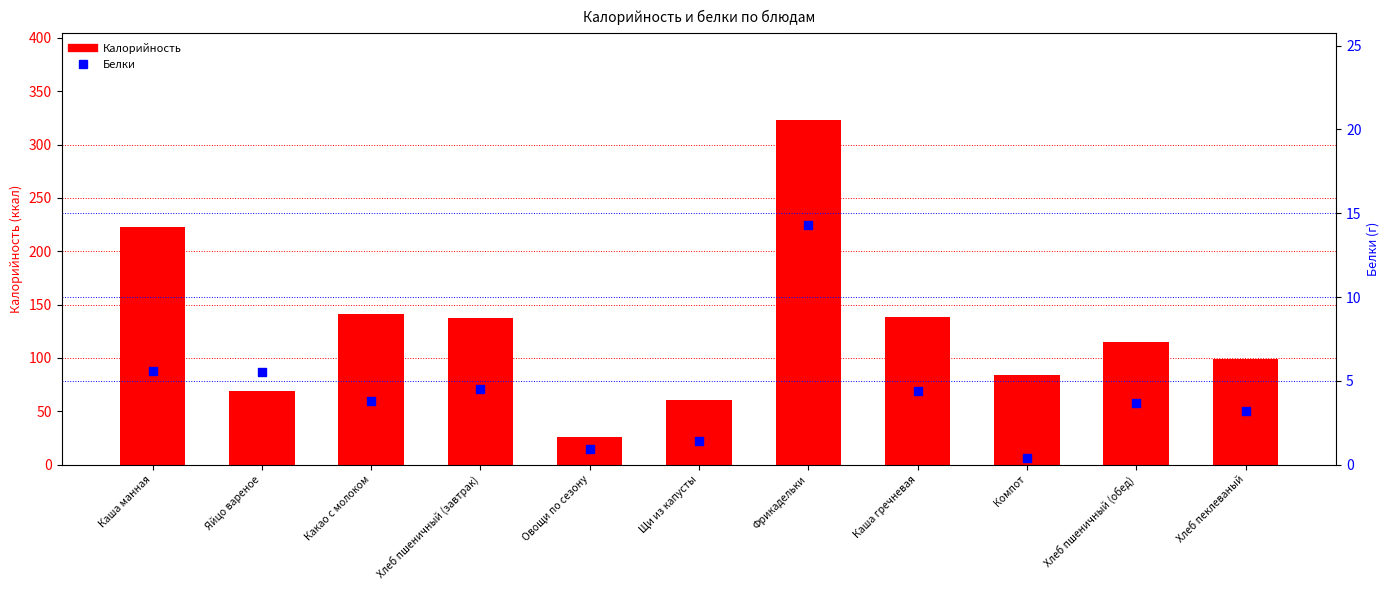

At which category is the sum across all series the highest?

Фрикадельки